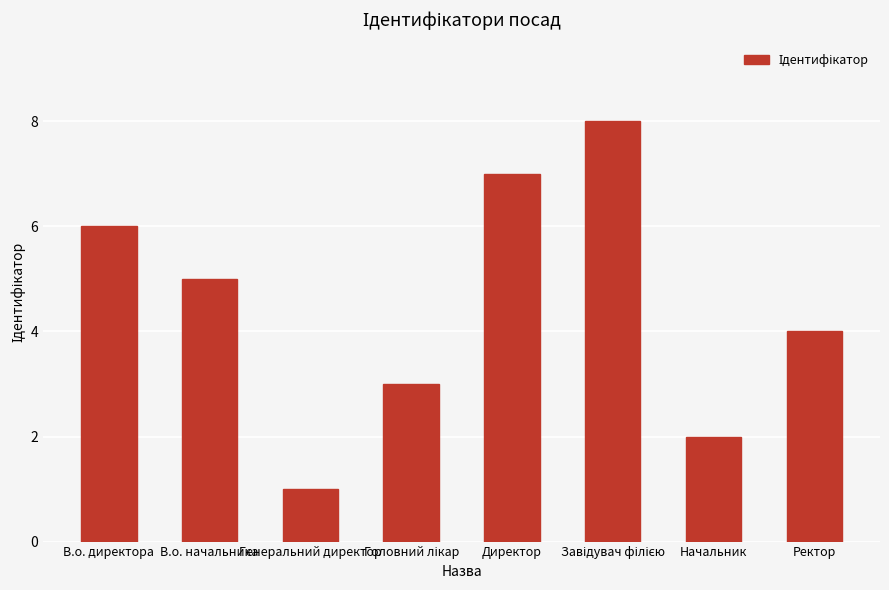

What is the label of the 2nd bar from the left?

В.о. начальника